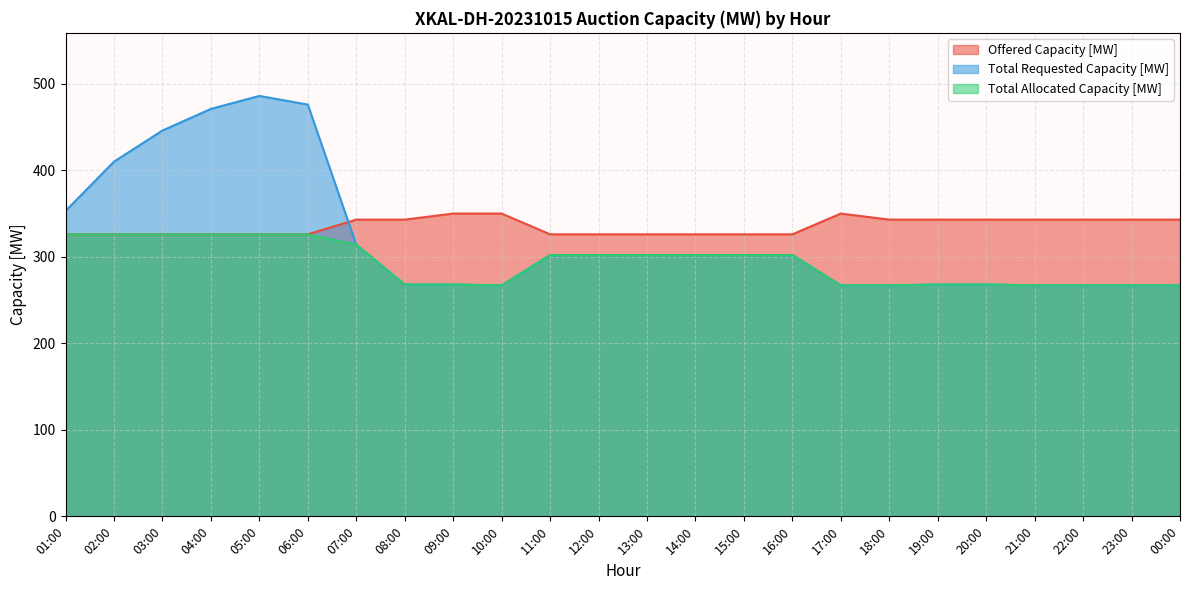

Rank the series at 13:00 from lowest to highest value.

Total Requested Capacity [MW], Total Allocated Capacity [MW], Offered Capacity [MW]